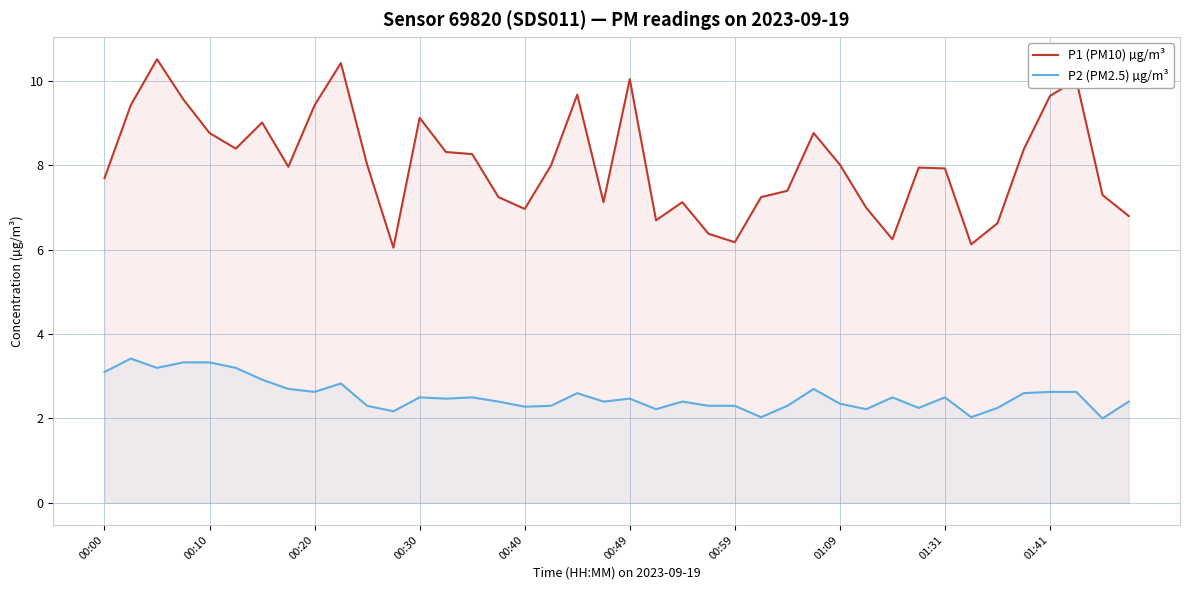

Rank the series by their average value, from lowest to highest.

P2 (PM2.5) µg/m³, P1 (PM10) µg/m³